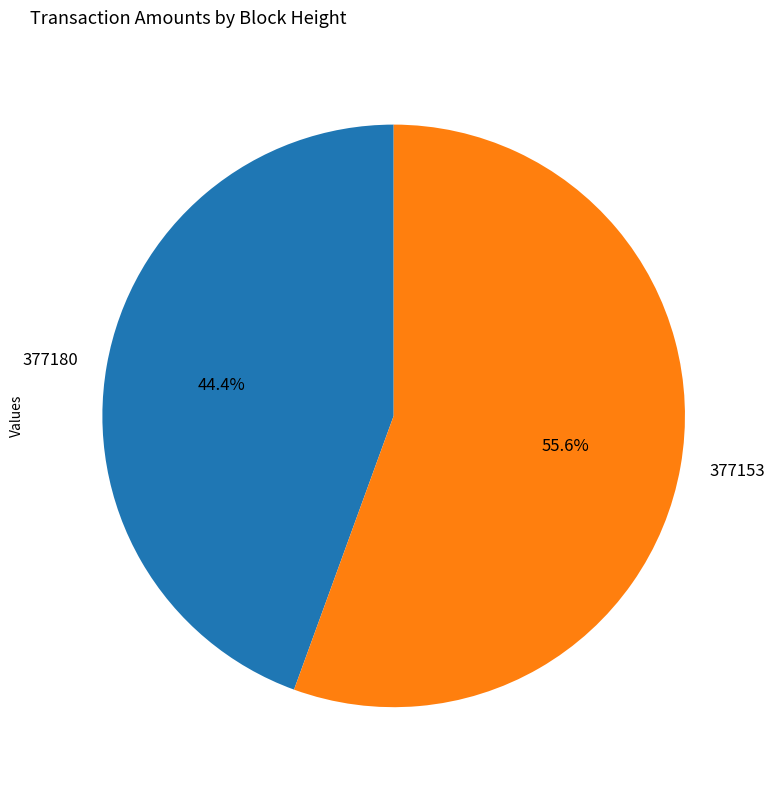

How many slices are in this pie chart?

2